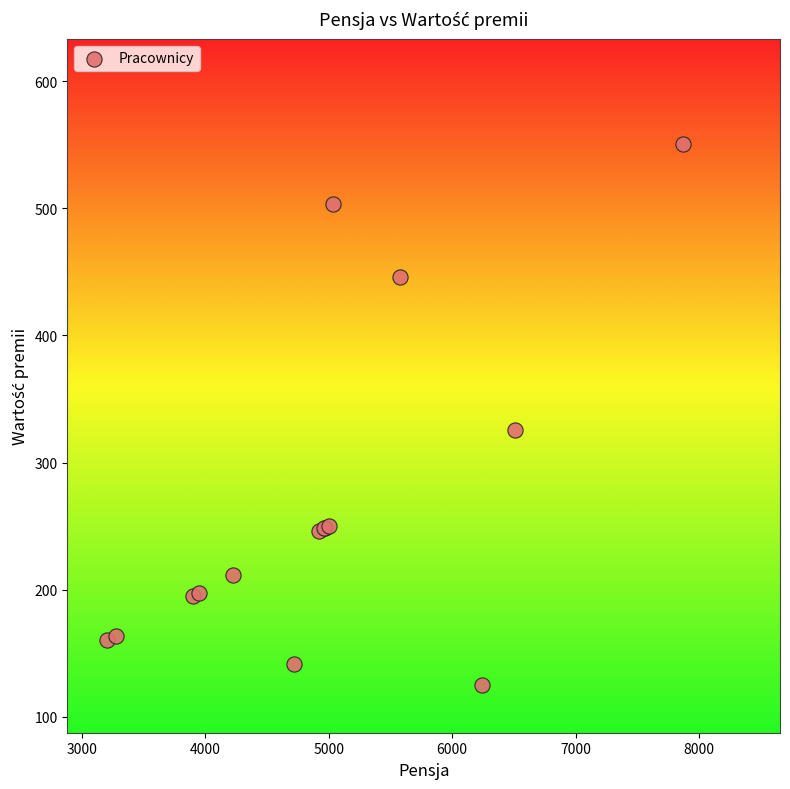

What Y value in the scatter plot is closest to 337?

325.5